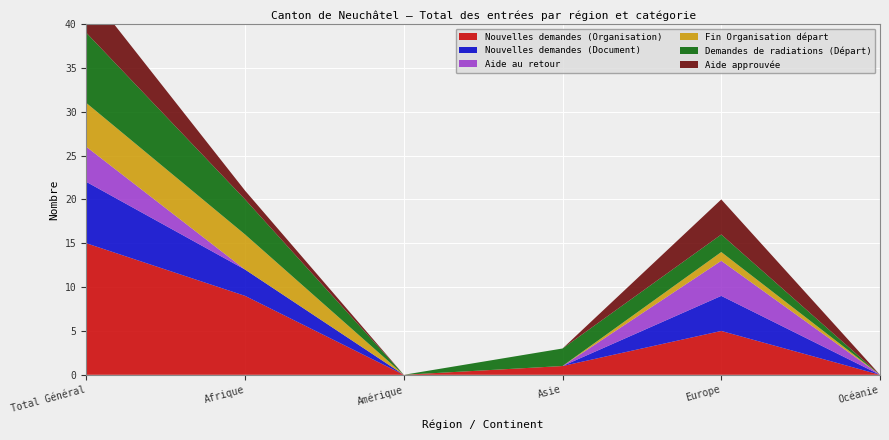

Reading left to right, what are all the values shown in this chart?

Nouvelles demandes (Organisation): Total Général=15	Afrique=9	Amérique=0	Asie=1	Europe=5	Océanie=0
Nouvelles demandes (Document): Total Général=7	Afrique=3	Amérique=0	Asie=0	Europe=4	Océanie=0
Aide au retour: Total Général=4	Afrique=0	Amérique=0	Asie=0	Europe=4	Océanie=0
Fin Organisation départ: Total Général=5	Afrique=4	Amérique=0	Asie=0	Europe=1	Océanie=0
Demandes de radiations (Départ): Total Général=8	Afrique=4	Amérique=0	Asie=2	Europe=2	Océanie=0
Aide approuvée: Total Général=5	Afrique=1	Amérique=0	Asie=0	Europe=4	Océanie=0